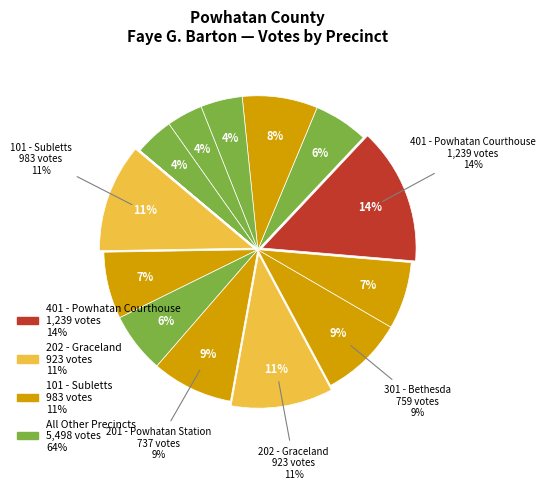

Is it true that 401 - Powhatan Courthouse is 14% of the pie?

True